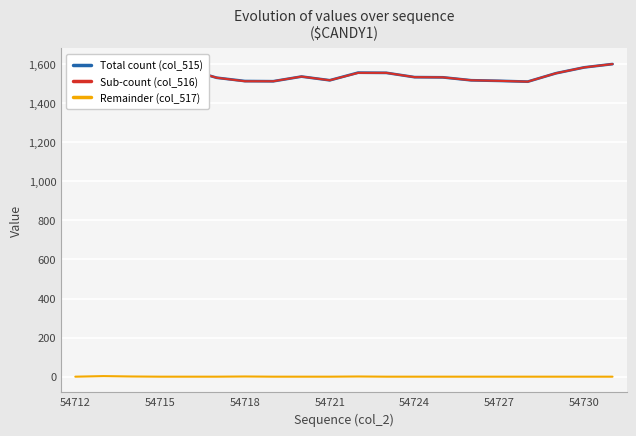

The value of Remainder (col_517) at 54721 is 0. True or false?

True